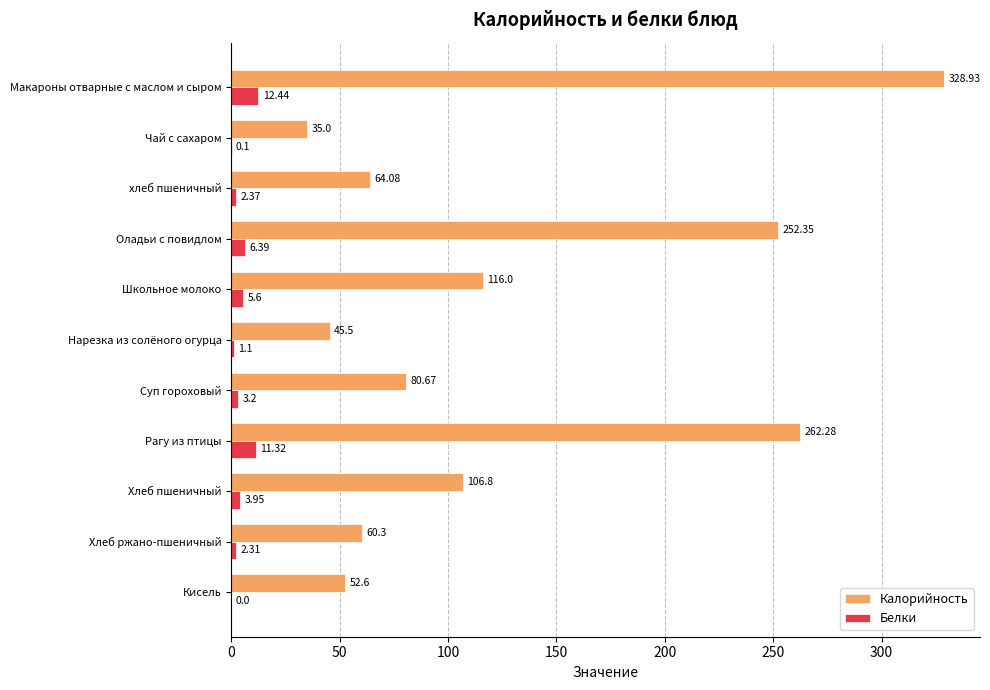

What is the highest value of the Калорийность series?

328.9